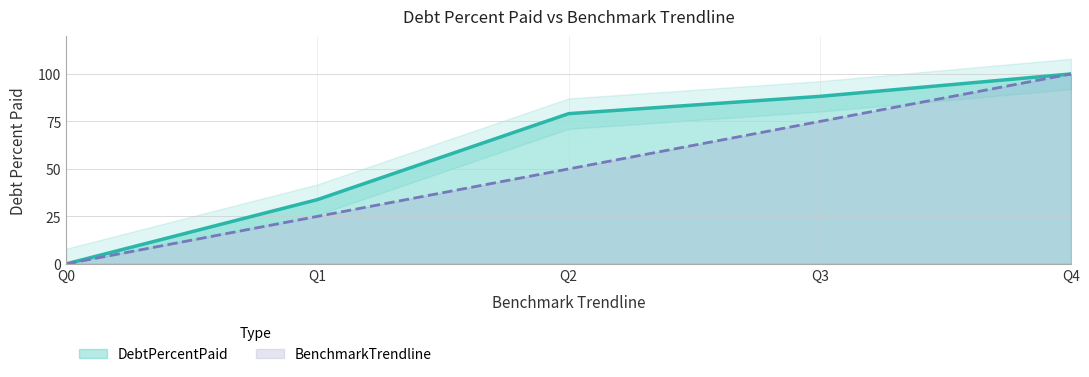

Is the value of BenchmarkTrendline at Q0 greater than the value of DebtPercentPaid at Q3?

No